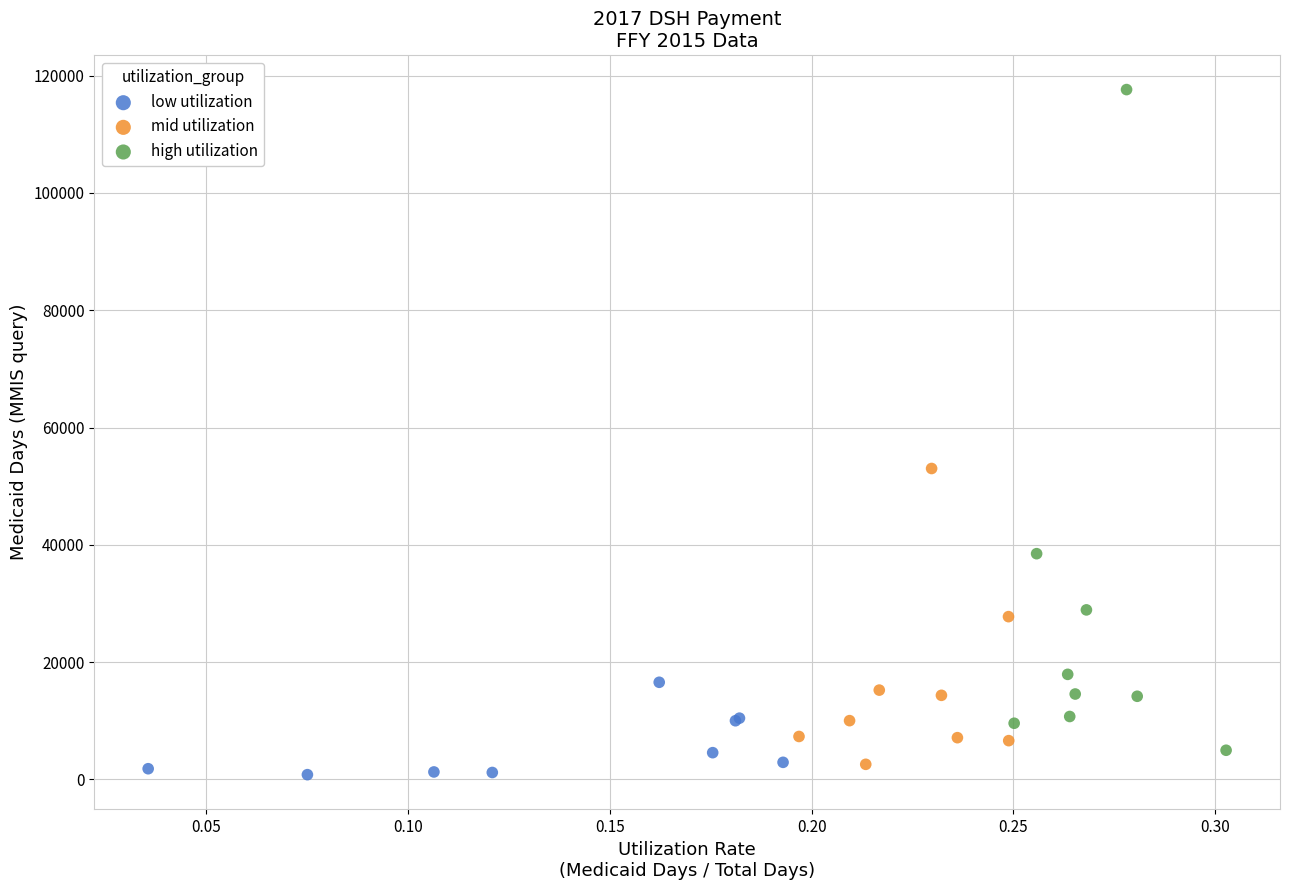

Which series contains the highest Y value?

high utilization